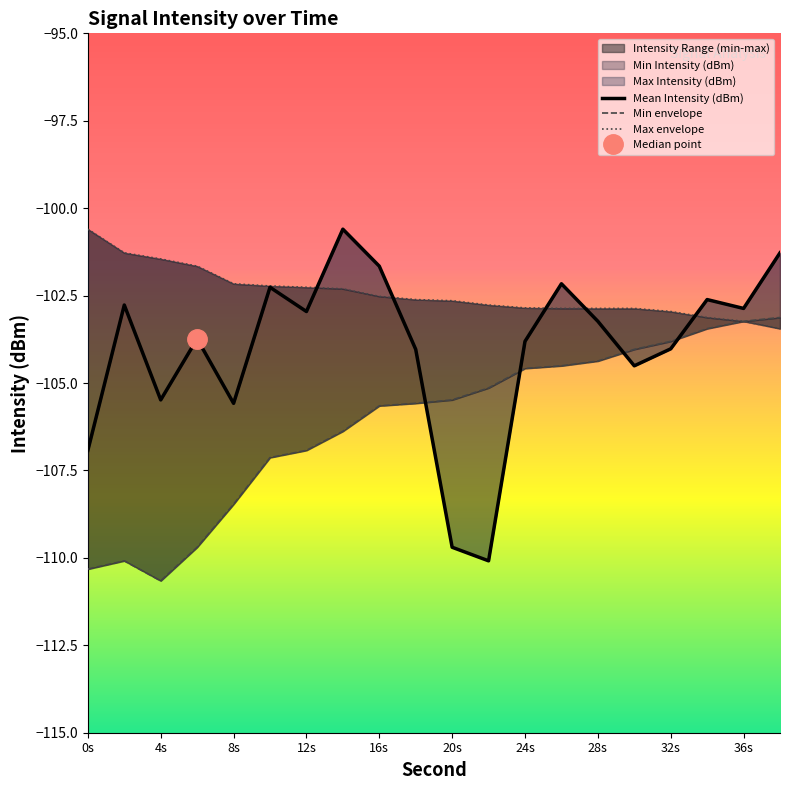

Reading left to right, transcribe all the data shown in this chart.

Mean Intensity (dBm): -106.9	-102.8	-105.5	-103.7	-105.6	-102.3	-103.0	-100.6	-101.7	-104.0	-109.7	-110.1	-103.8	-102.2	-103.2	-104.5	-104.0	-102.6	-102.9	-101.3
Min envelope: -110.3	-110.1	-110.7	-109.7	-108.5	-107.1	-106.9	-106.4	-105.7	-105.6	-105.5	-105.1	-104.6	-104.5	-104.4	-104.0	-103.8	-103.4	-103.2	-103.1
Max envelope: -100.6	-101.3	-101.5	-101.7	-102.2	-102.2	-102.3	-102.3	-102.5	-102.6	-102.6	-102.8	-102.9	-102.9	-102.9	-102.9	-103.0	-103.1	-103.2	-103.4